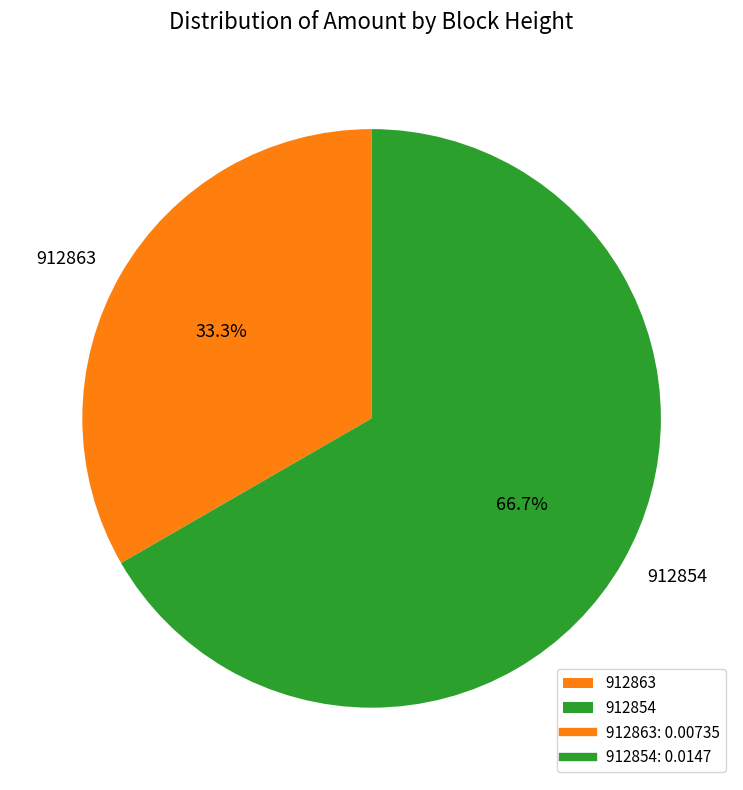

Which slice is the smallest?

912863